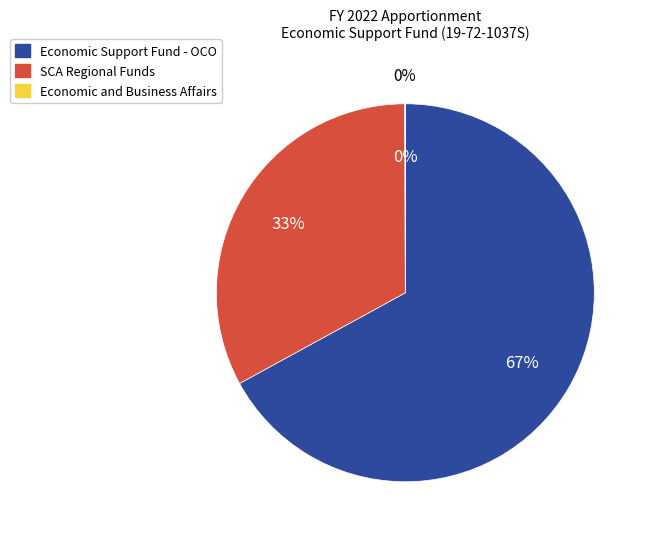

Which slice represents more than half of the pie?

Economic Support Fund - OCO